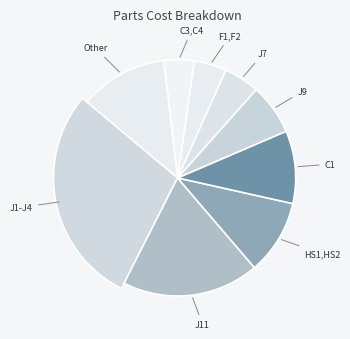

What is the ratio of the value at J9 to the value at J1-J4?

0.2